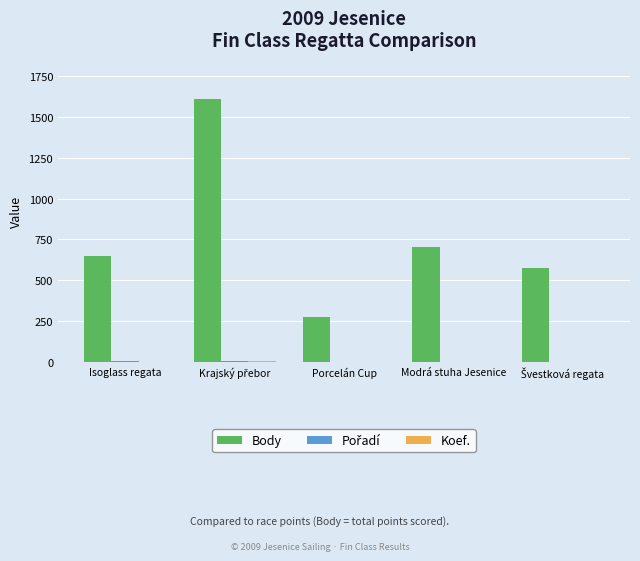

Which series has the largest total across all categories?

Body